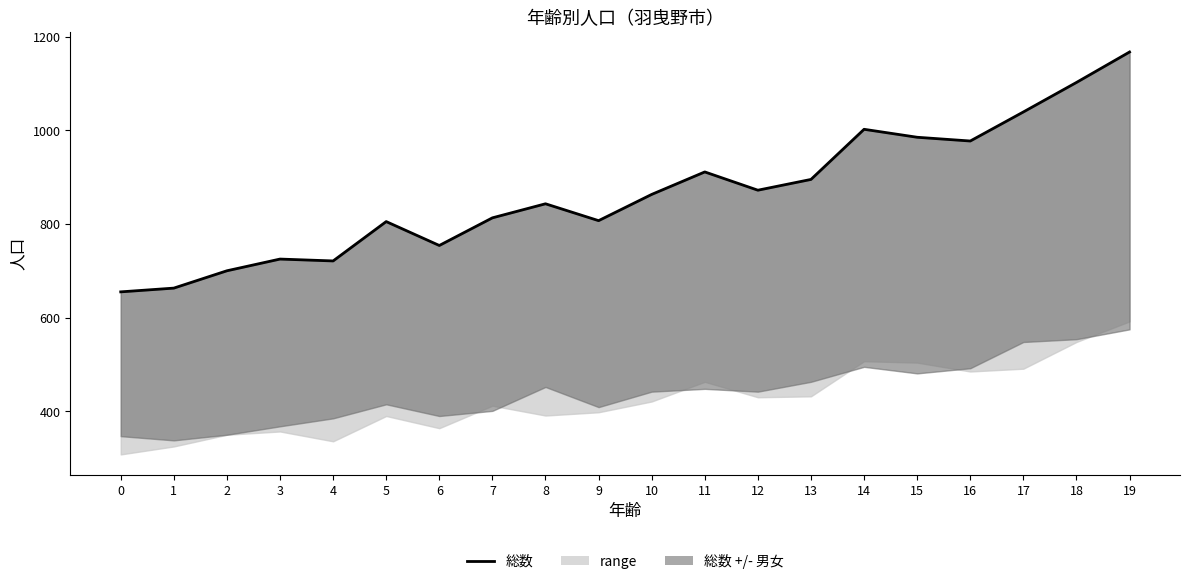

The value at 17 is 1471. True or false?

False